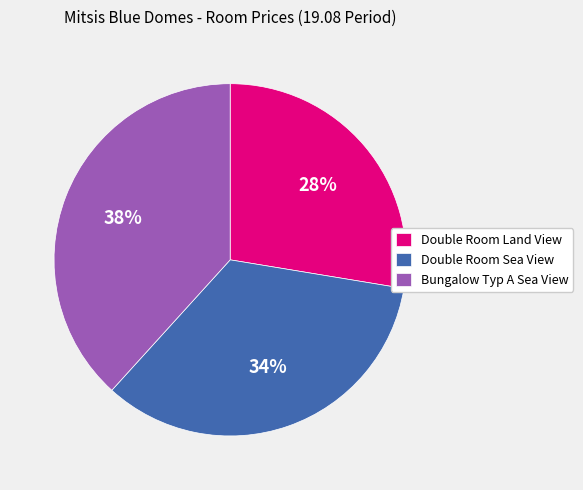

True or false: Double Room Sea View accounts for 40% of the total.

False